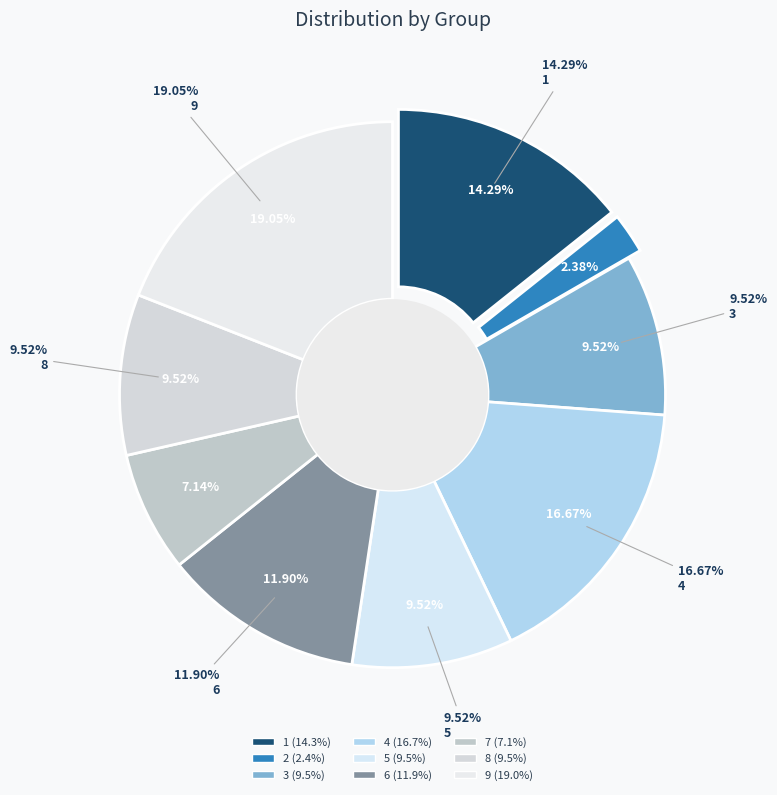

To the nearest percent, what is the difference between the largest and smallest slice percentages?

17%